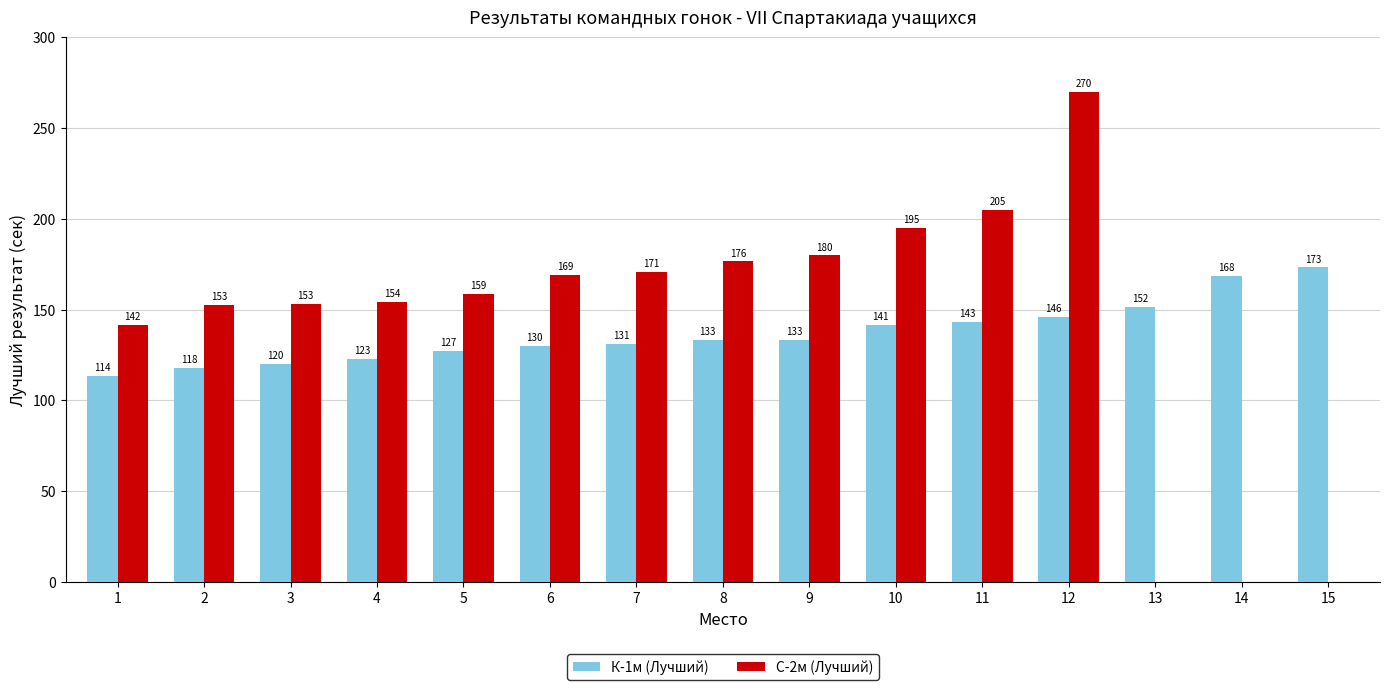

How many groups of bars are there?

15